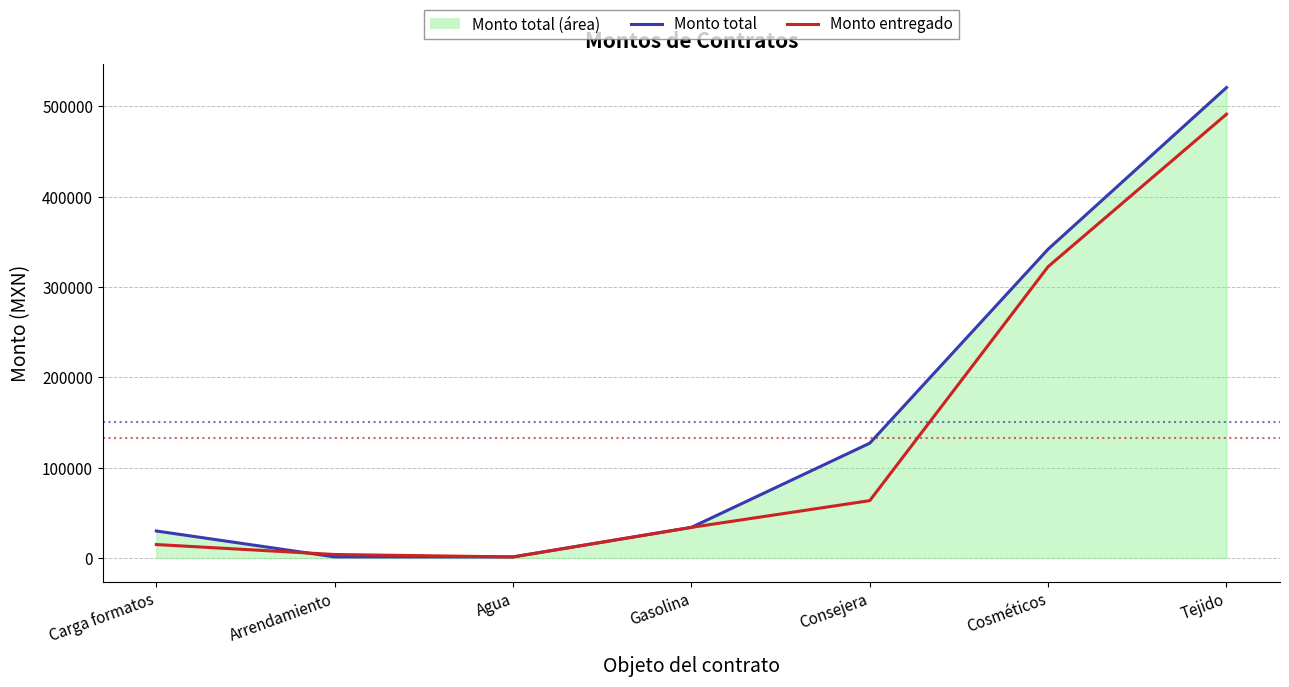

At which label is Monto entregado closest to 246329?

Cosméticos